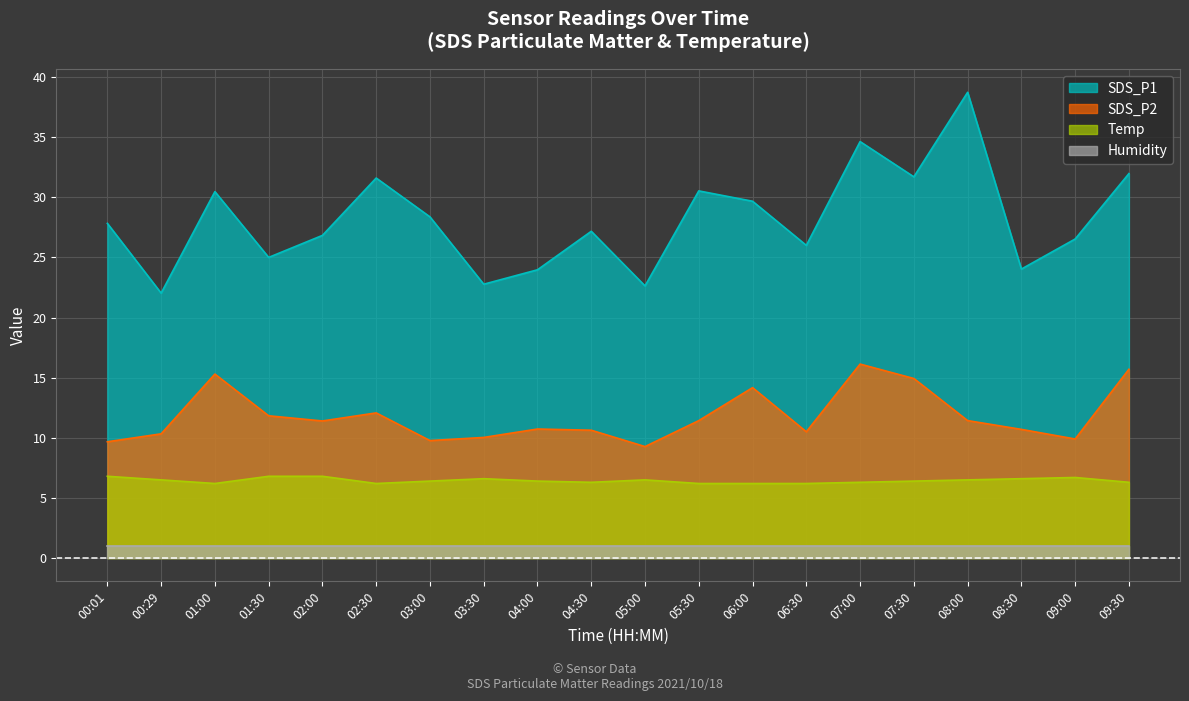

What position from the right is 03:00?

14